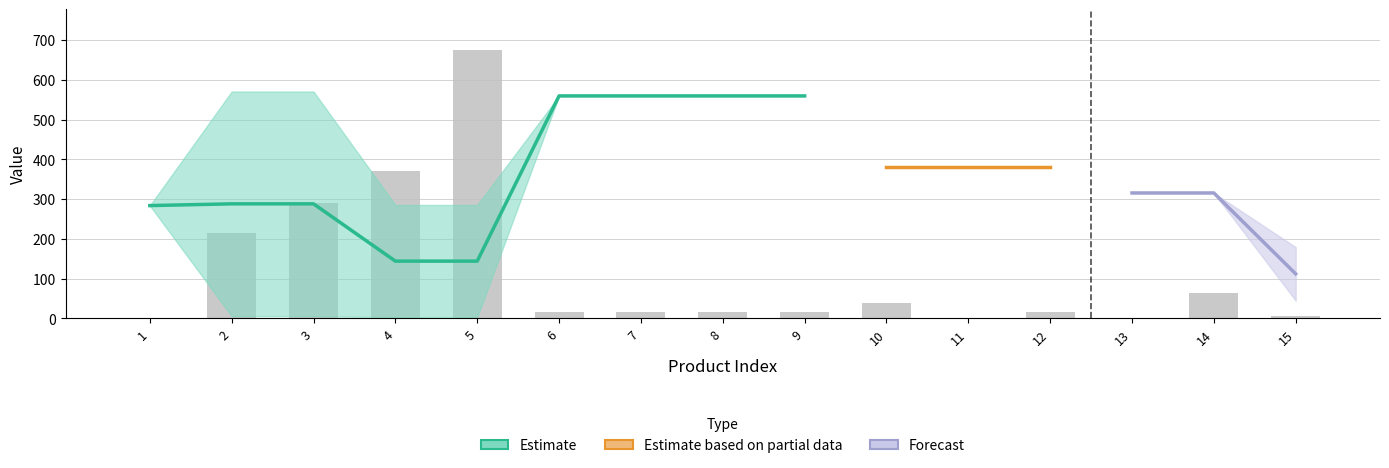

Does the chart contain stacked bars?

No